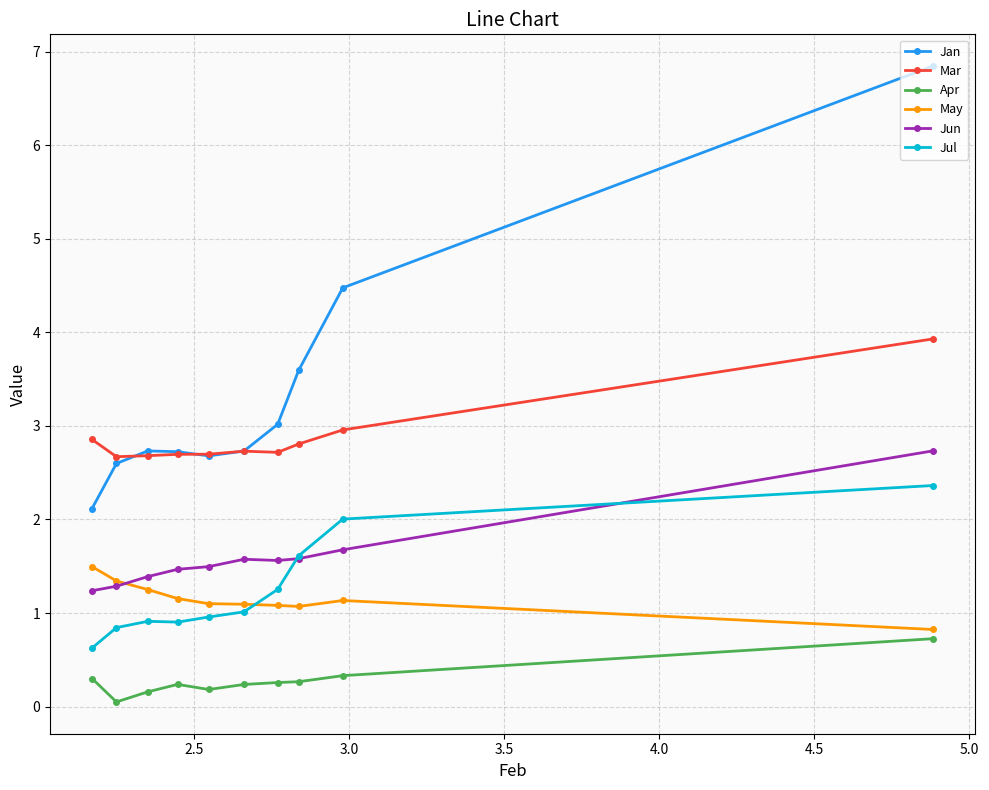

What is the value of the Jan point at the 6th from the left?

2.7